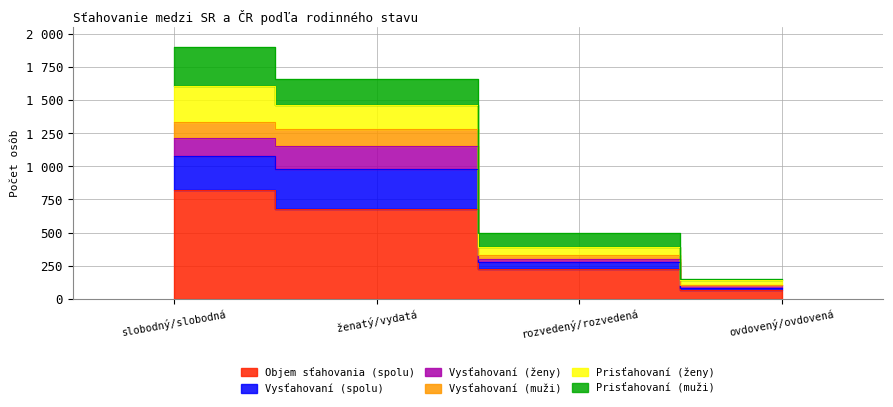

True or false: Vysťahovaní (muži) has a value of 289 at ženatý/vydatá.

False